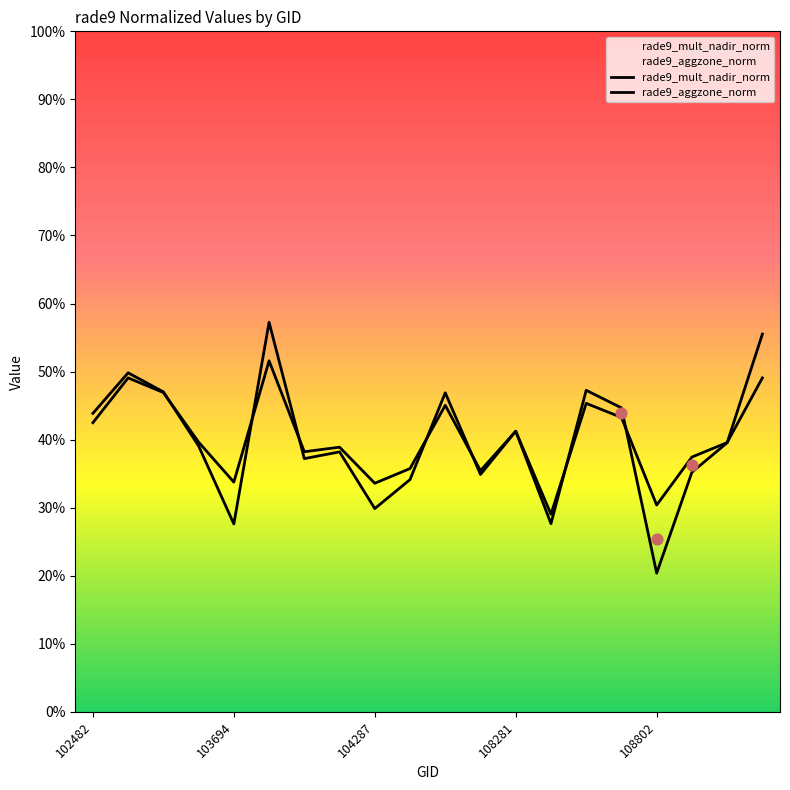

At which category is the sum across all series the highest?

5